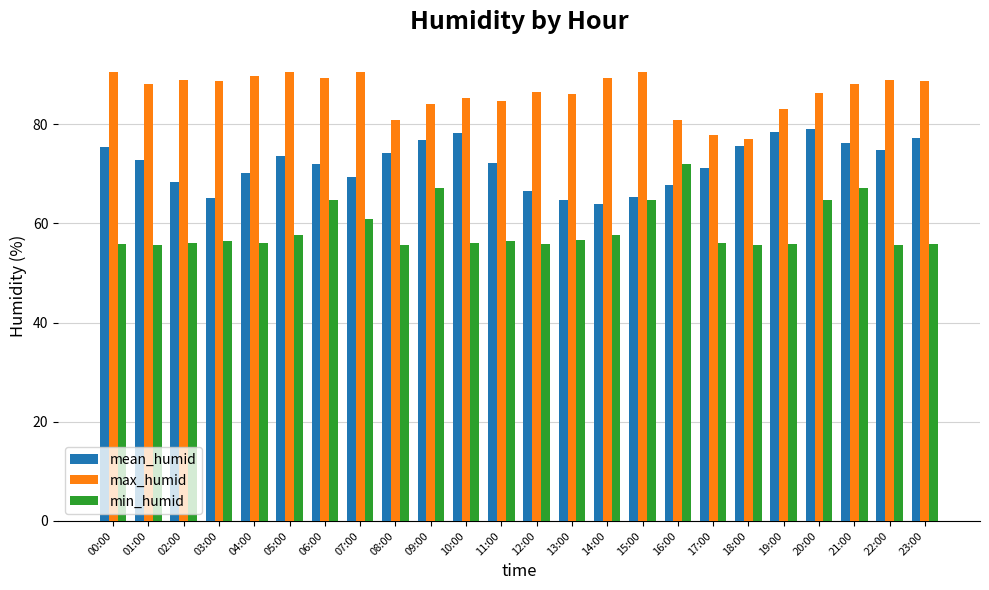

What is the highest value of the max_humid series?

90.5